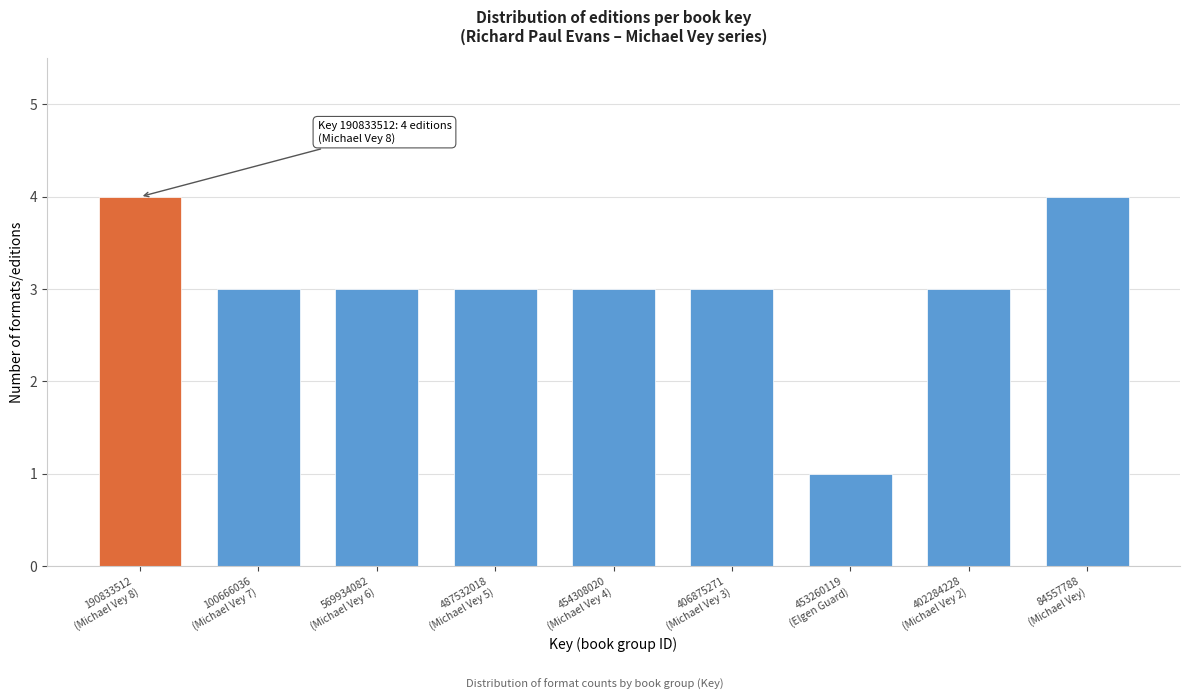

Reading right to left, transcribe all the data shown in this chart.

4	3	1	3	3	3	3	3	4